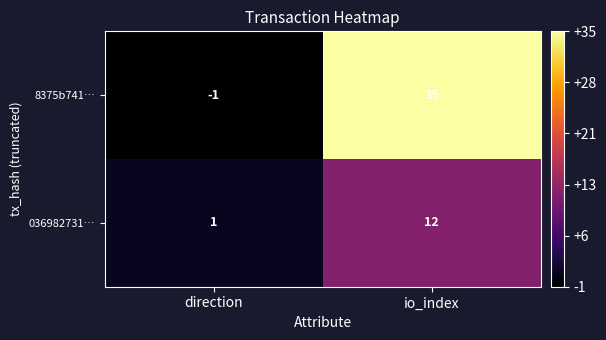

Is it true that 036982731… equals 1 at direction?

True